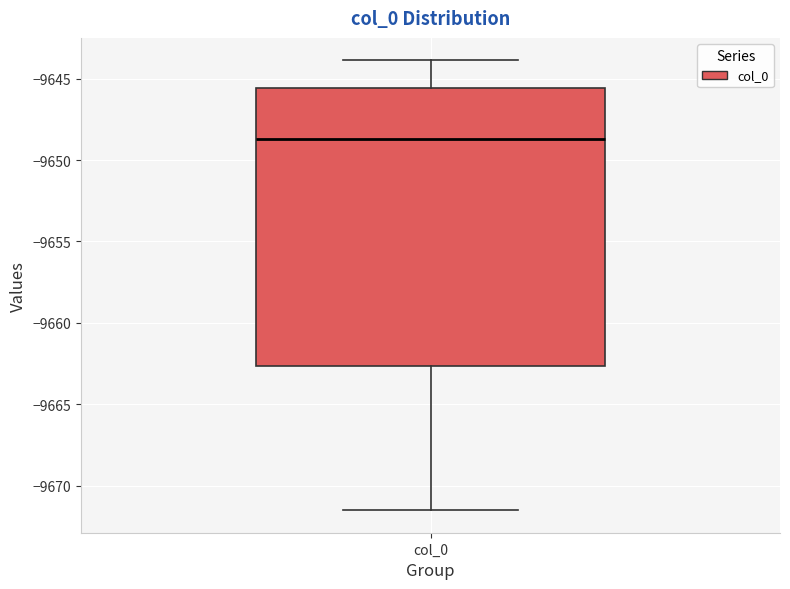

Transcribe this box plot: give where the median line is, the range the box spans, and where the two whiskers end, as read against the y-axis. The values are not printed on the chart, so give them approximately, as read against the axis.

median -9648.5, box -9662.5 to -9645.5, whiskers -9671.5 to -9644.0